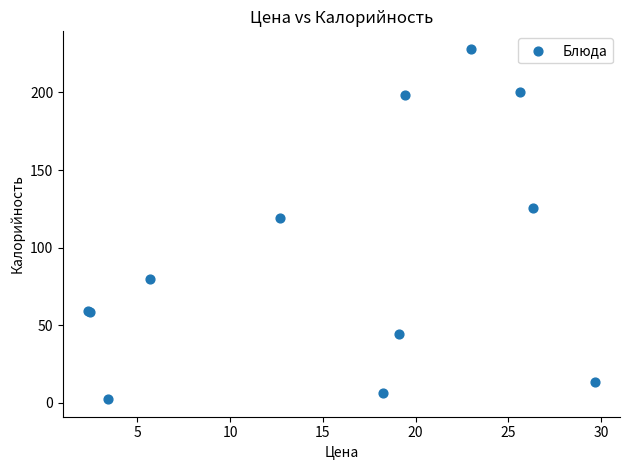

What Y value in the scatter plot is closest to 115?

119.1